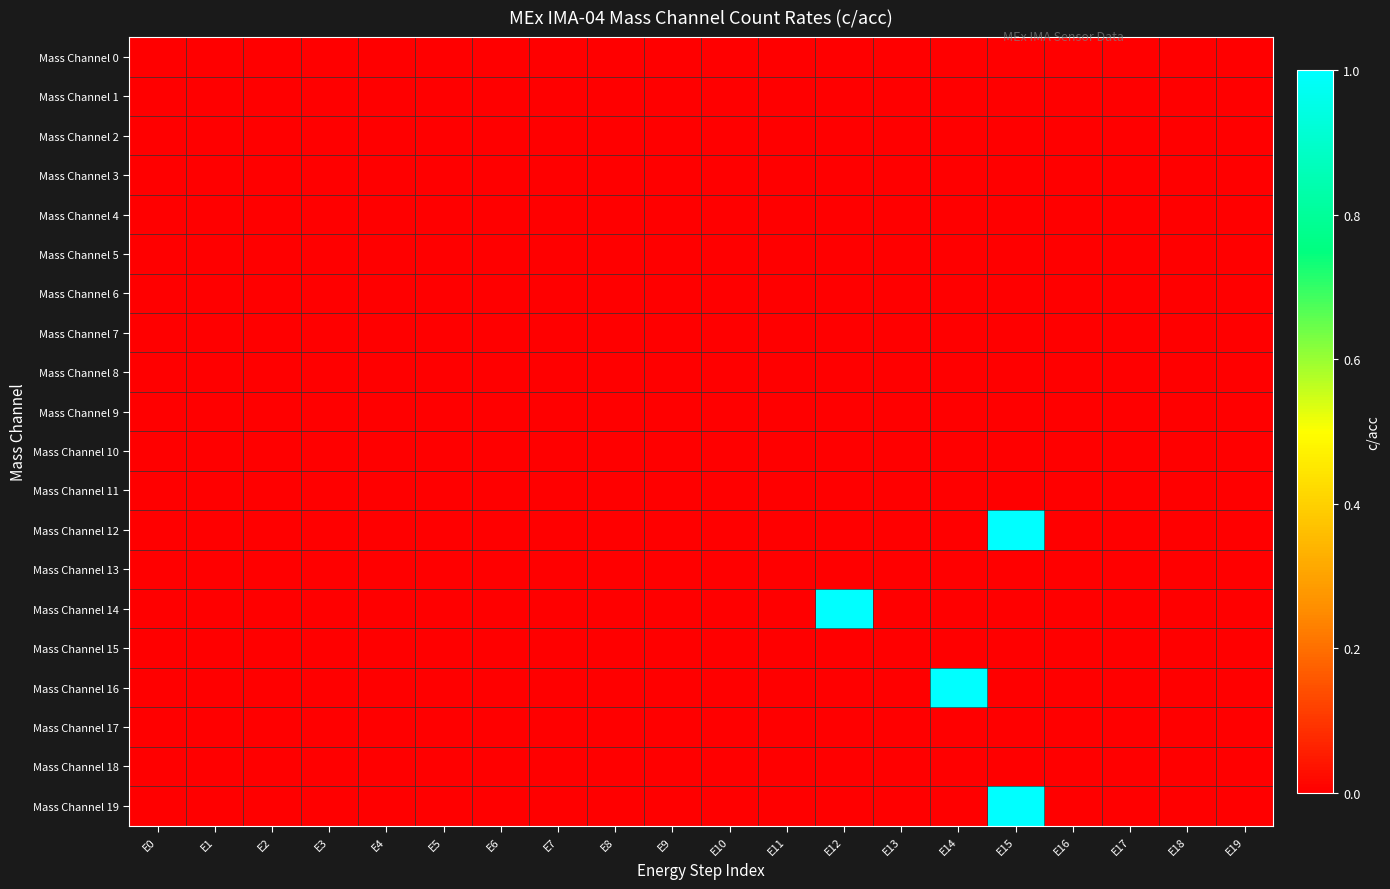

Reading left to right, what are all the values shown in this chart?

Mass Channel 0: E0=0	E1=0	E2=0	E3=0	E4=0	E5=0	E6=0	E7=0	E8=0	E9=0	E10=0	E11=0	E12=0	E13=0	E14=0	E15=0	E16=0	E17=0	E18=0	E19=0
Mass Channel 1: E0=0	E1=0	E2=0	E3=0	E4=0	E5=0	E6=0	E7=0	E8=0	E9=0	E10=0	E11=0	E12=0	E13=0	E14=0	E15=0	E16=0	E17=0	E18=0	E19=0
Mass Channel 2: E0=0	E1=0	E2=0	E3=0	E4=0	E5=0	E6=0	E7=0	E8=0	E9=0	E10=0	E11=0	E12=0	E13=0	E14=0	E15=0	E16=0	E17=0	E18=0	E19=0
Mass Channel 3: E0=0	E1=0	E2=0	E3=0	E4=0	E5=0	E6=0	E7=0	E8=0	E9=0	E10=0	E11=0	E12=0	E13=0	E14=0	E15=0	E16=0	E17=0	E18=0	E19=0
Mass Channel 4: E0=0	E1=0	E2=0	E3=0	E4=0	E5=0	E6=0	E7=0	E8=0	E9=0	E10=0	E11=0	E12=0	E13=0	E14=0	E15=0	E16=0	E17=0	E18=0	E19=0
Mass Channel 5: E0=0	E1=0	E2=0	E3=0	E4=0	E5=0	E6=0	E7=0	E8=0	E9=0	E10=0	E11=0	E12=0	E13=0	E14=0	E15=0	E16=0	E17=0	E18=0	E19=0
Mass Channel 6: E0=0	E1=0	E2=0	E3=0	E4=0	E5=0	E6=0	E7=0	E8=0	E9=0	E10=0	E11=0	E12=0	E13=0	E14=0	E15=0	E16=0	E17=0	E18=0	E19=0
Mass Channel 7: E0=0	E1=0	E2=0	E3=0	E4=0	E5=0	E6=0	E7=0	E8=0	E9=0	E10=0	E11=0	E12=0	E13=0	E14=0	E15=0	E16=0	E17=0	E18=0	E19=0
Mass Channel 8: E0=0	E1=0	E2=0	E3=0	E4=0	E5=0	E6=0	E7=0	E8=0	E9=0	E10=0	E11=0	E12=0	E13=0	E14=0	E15=0	E16=0	E17=0	E18=0	E19=0
Mass Channel 9: E0=0	E1=0	E2=0	E3=0	E4=0	E5=0	E6=0	E7=0	E8=0	E9=0	E10=0	E11=0	E12=0	E13=0	E14=0	E15=0	E16=0	E17=0	E18=0	E19=0
Mass Channel 10: E0=0	E1=0	E2=0	E3=0	E4=0	E5=0	E6=0	E7=0	E8=0	E9=0	E10=0	E11=0	E12=0	E13=0	E14=0	E15=0	E16=0	E17=0	E18=0	E19=0
Mass Channel 11: E0=0	E1=0	E2=0	E3=0	E4=0	E5=0	E6=0	E7=0	E8=0	E9=0	E10=0	E11=0	E12=0	E13=0	E14=0	E15=0	E16=0	E17=0	E18=0	E19=0
Mass Channel 12: E0=0	E1=0	E2=0	E3=0	E4=0	E5=0	E6=0	E7=0	E8=0	E9=0	E10=0	E11=0	E12=0	E13=0	E14=0	E15=1	E16=0	E17=0	E18=0	E19=0
Mass Channel 13: E0=0	E1=0	E2=0	E3=0	E4=0	E5=0	E6=0	E7=0	E8=0	E9=0	E10=0	E11=0	E12=0	E13=0	E14=0	E15=0	E16=0	E17=0	E18=0	E19=0
Mass Channel 14: E0=0	E1=0	E2=0	E3=0	E4=0	E5=0	E6=0	E7=0	E8=0	E9=0	E10=0	E11=0	E12=1	E13=0	E14=0	E15=0	E16=0	E17=0	E18=0	E19=0
Mass Channel 15: E0=0	E1=0	E2=0	E3=0	E4=0	E5=0	E6=0	E7=0	E8=0	E9=0	E10=0	E11=0	E12=0	E13=0	E14=0	E15=0	E16=0	E17=0	E18=0	E19=0
Mass Channel 16: E0=0	E1=0	E2=0	E3=0	E4=0	E5=0	E6=0	E7=0	E8=0	E9=0	E10=0	E11=0	E12=0	E13=0	E14=1	E15=0	E16=0	E17=0	E18=0	E19=0
Mass Channel 17: E0=0	E1=0	E2=0	E3=0	E4=0	E5=0	E6=0	E7=0	E8=0	E9=0	E10=0	E11=0	E12=0	E13=0	E14=0	E15=0	E16=0	E17=0	E18=0	E19=0
Mass Channel 18: E0=0	E1=0	E2=0	E3=0	E4=0	E5=0	E6=0	E7=0	E8=0	E9=0	E10=0	E11=0	E12=0	E13=0	E14=0	E15=0	E16=0	E17=0	E18=0	E19=0
Mass Channel 19: E0=0	E1=0	E2=0	E3=0	E4=0	E5=0	E6=0	E7=0	E8=0	E9=0	E10=0	E11=0	E12=0	E13=0	E14=0	E15=1	E16=0	E17=0	E18=0	E19=0